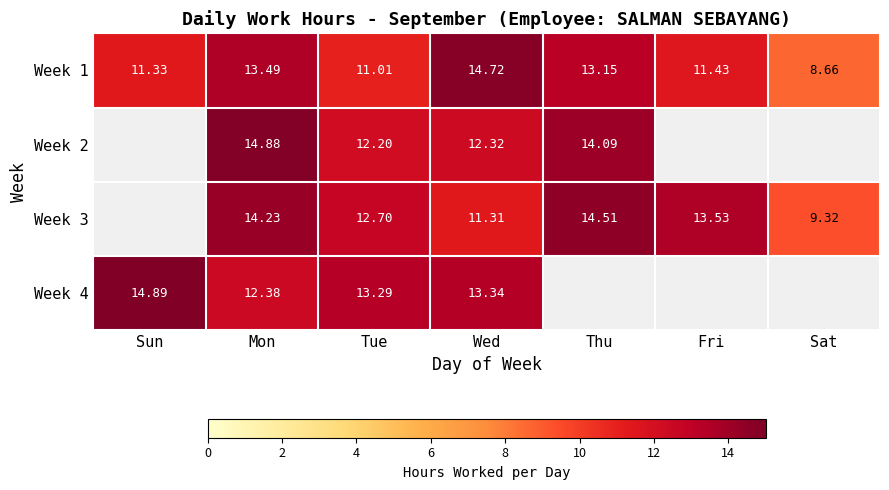

Where is Week 1 nearest to the value 11?

Tue